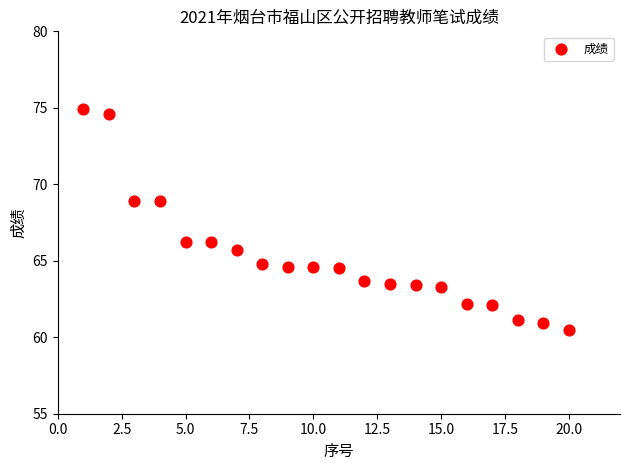

What is the range of X values (max minus min)?

19.0